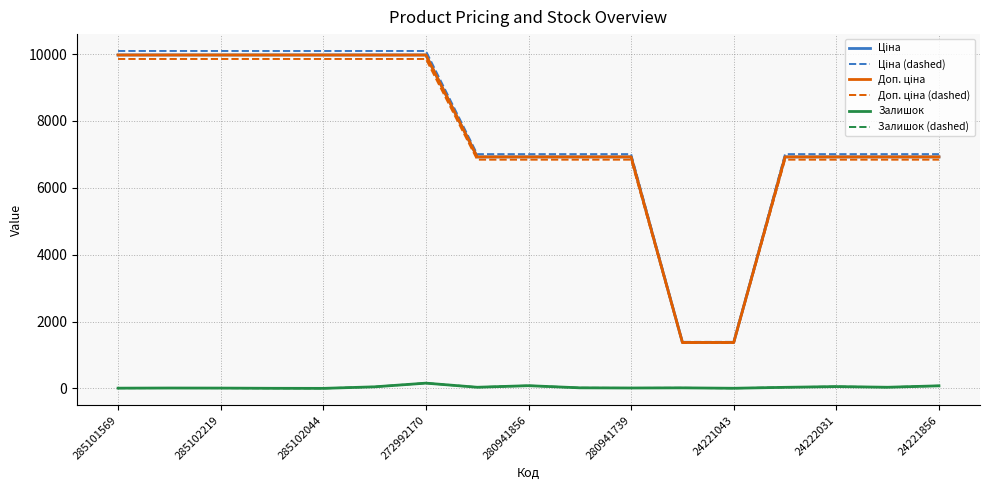

What is the maximum value shown in the chart?

10094.7